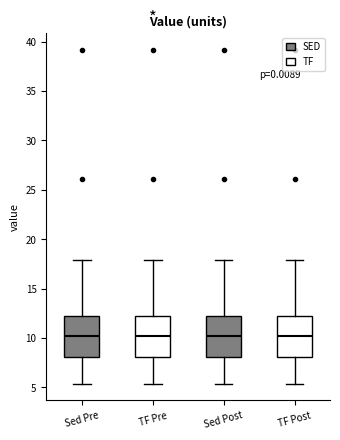

Reading left to right, transcribe this box plot: for each box, give where its median line is, the range the box spans, and where its two whiskers end, as read against the y-axis. The values are not printed on the chart, so give them approximately, as read against the axis.

Sed Pre: median 10.0, box 8.0 to 12.0, whiskers 5.5 to 18.0
TF Pre: median 10.0, box 8.0 to 12.0, whiskers 5.5 to 18.0
Sed Post: median 10.0, box 8.0 to 12.0, whiskers 5.5 to 18.0
TF Post: median 10.0, box 8.0 to 12.0, whiskers 5.5 to 18.0